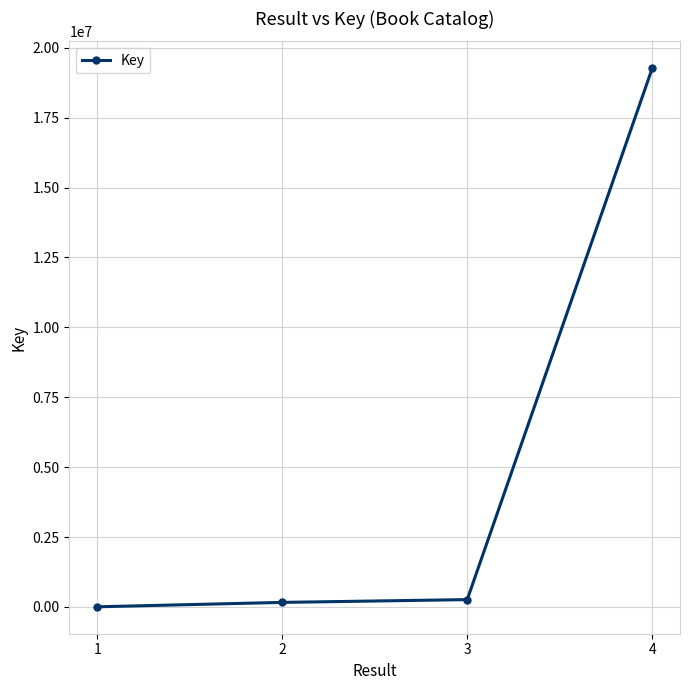

What is the value of the 3rd point from the left?

261246